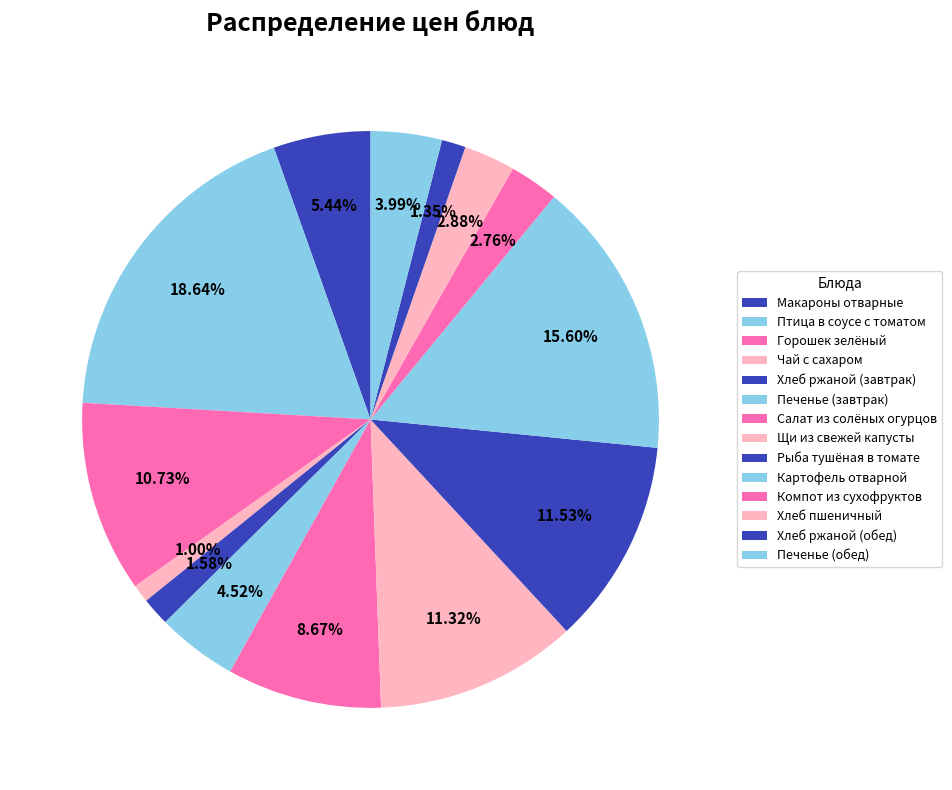

How many slices are in this pie chart?

14